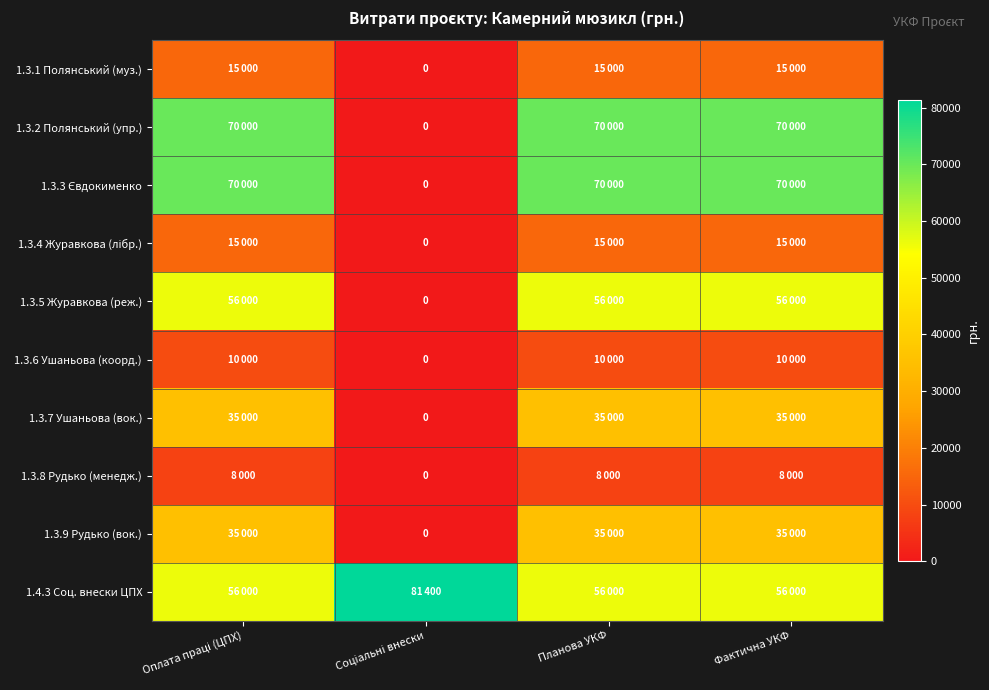

Is it true that 1.3.9 Рудько (вок.) equals 12945 at Оплата праці (ЦПХ)?

False